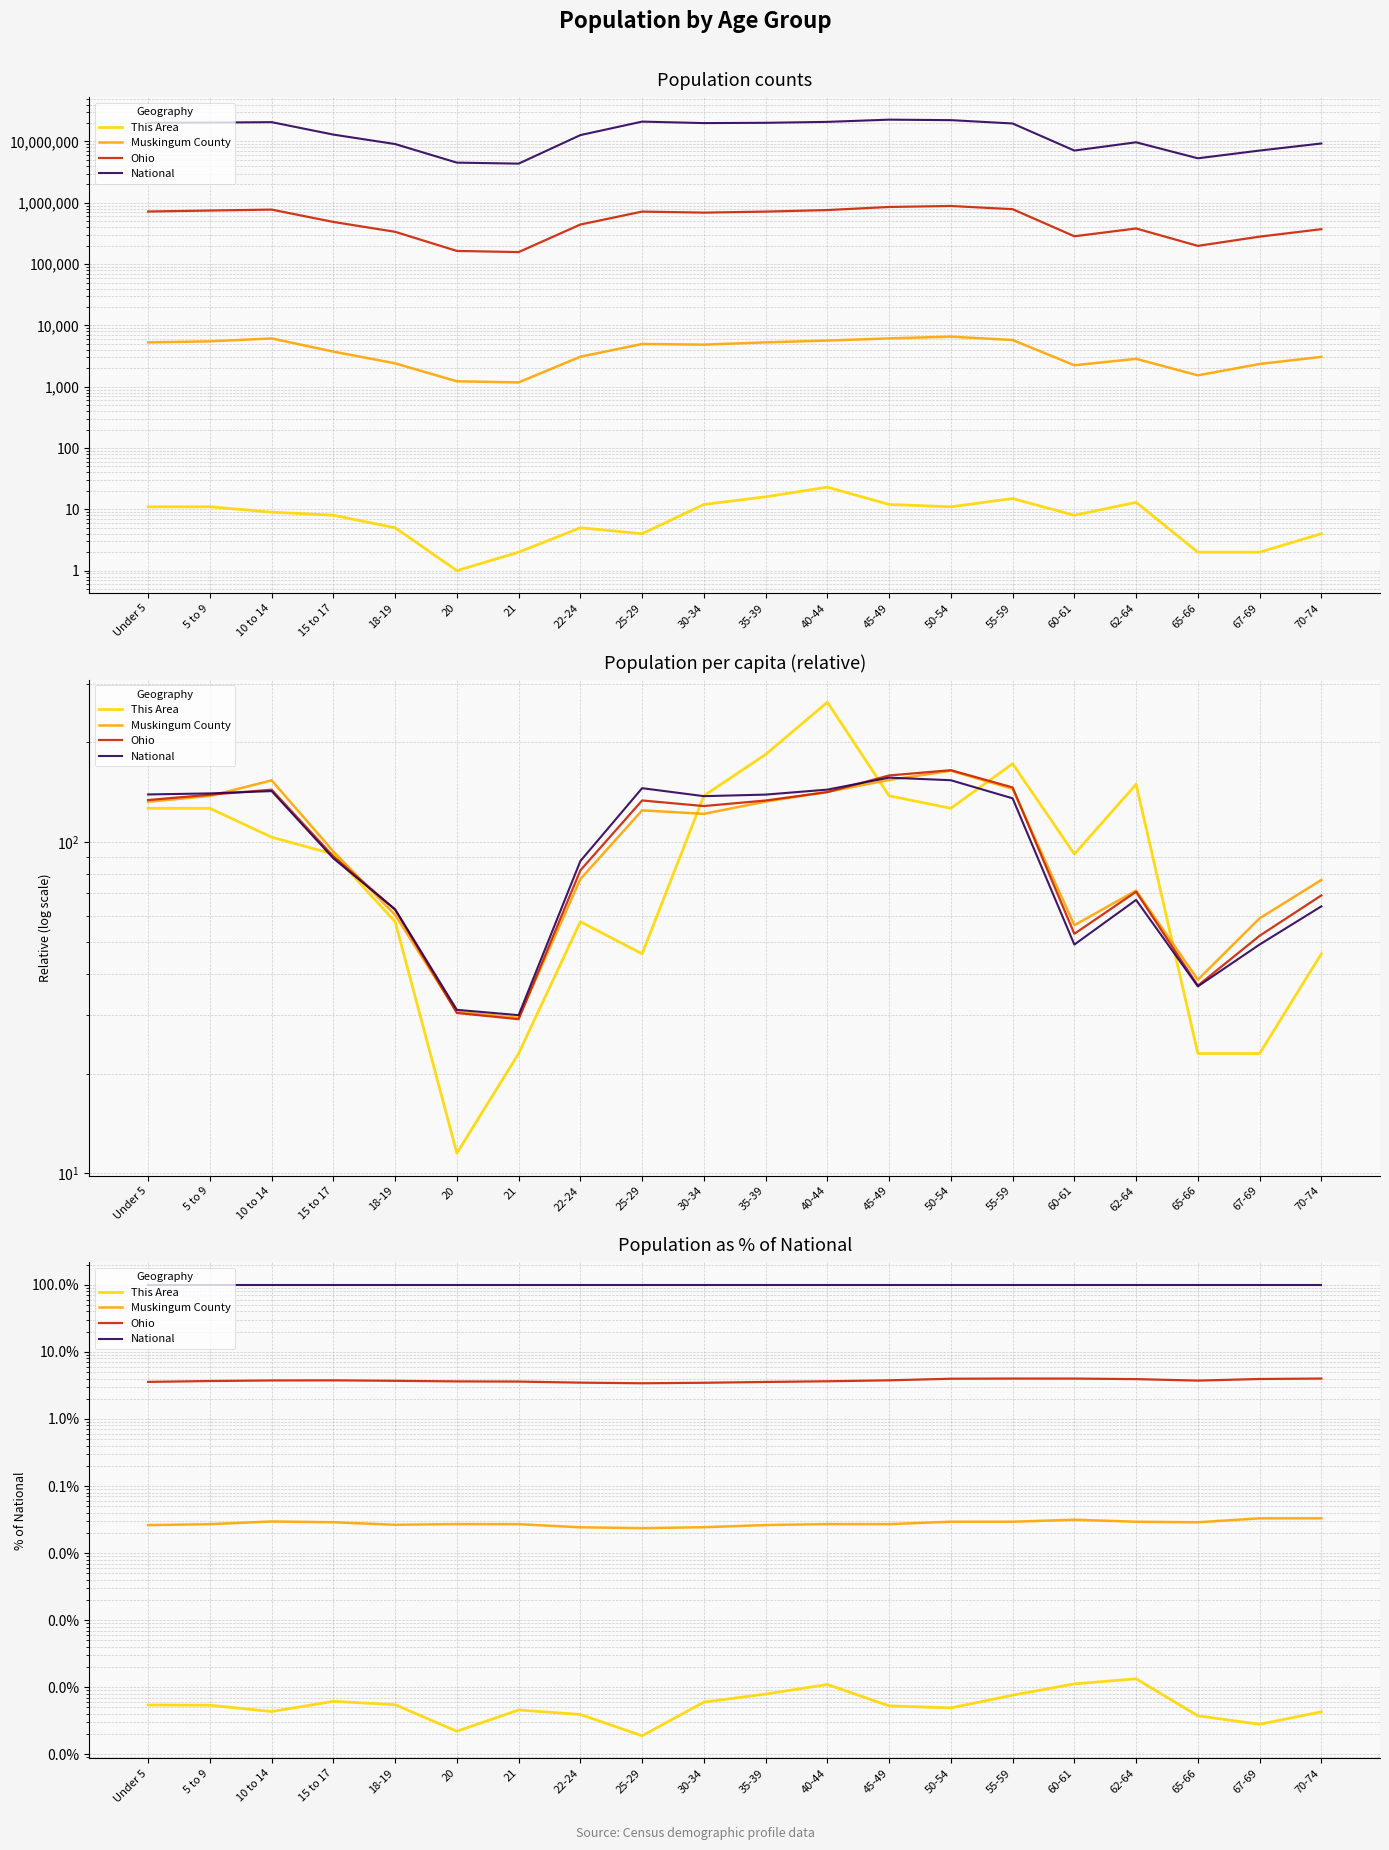

What is the label of the 18th point from the left?

65-66